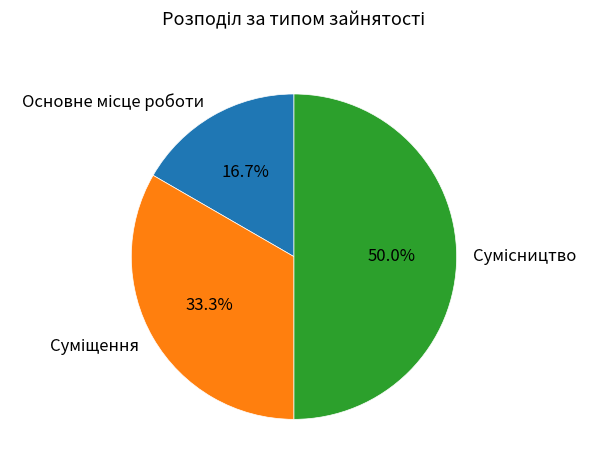

Is the sum of Суміщення and Основне місце роботи greater than half?

No